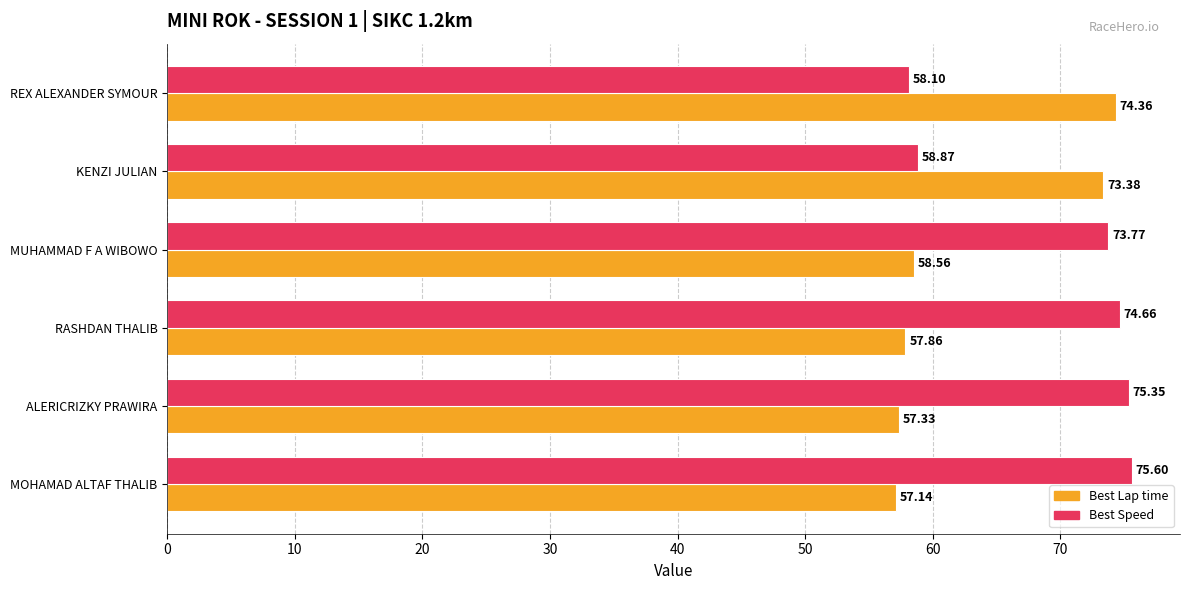

What is the difference between the Best Speed values at MOHAMAD ALTAF THALIB and REX ALEXANDER SYMOUR?

17.5